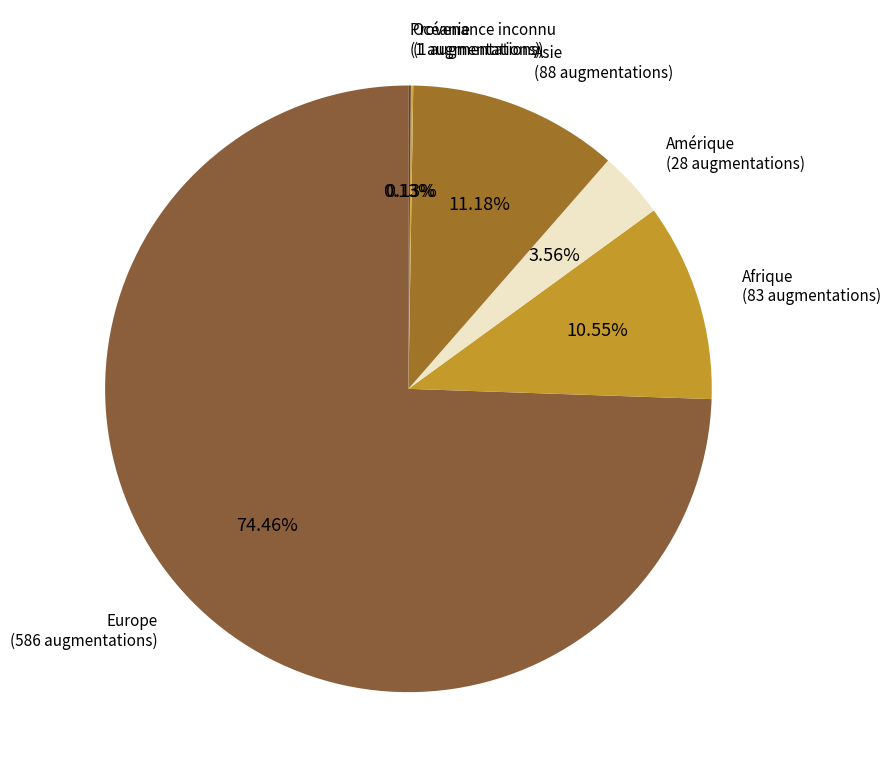

How many segments does this pie chart have?

6